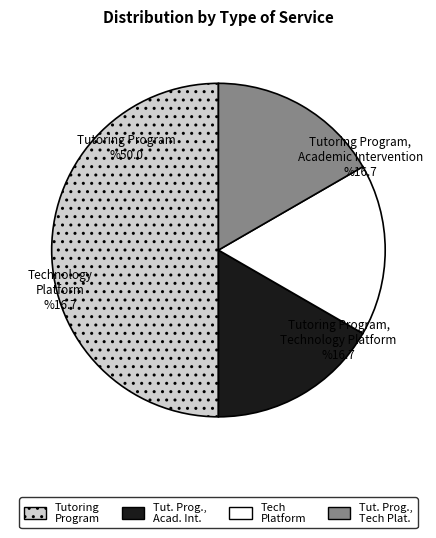

Do Tutoring Program, Academic Intervention and Tutoring Program together represent more than half of the pie?

Yes